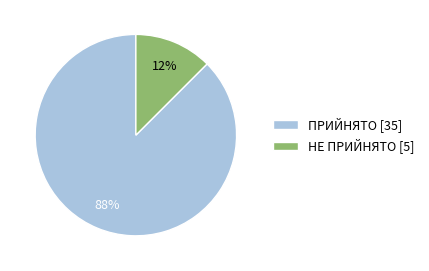

How many slices are in this pie chart?

2